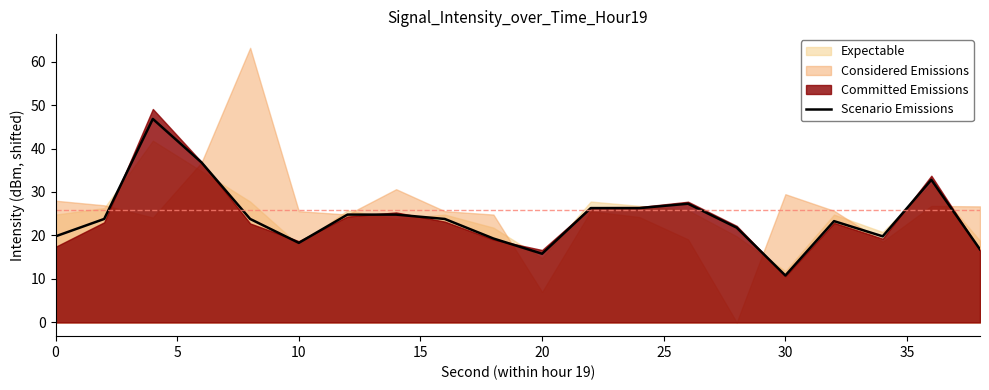

How many data points does each series have?

20